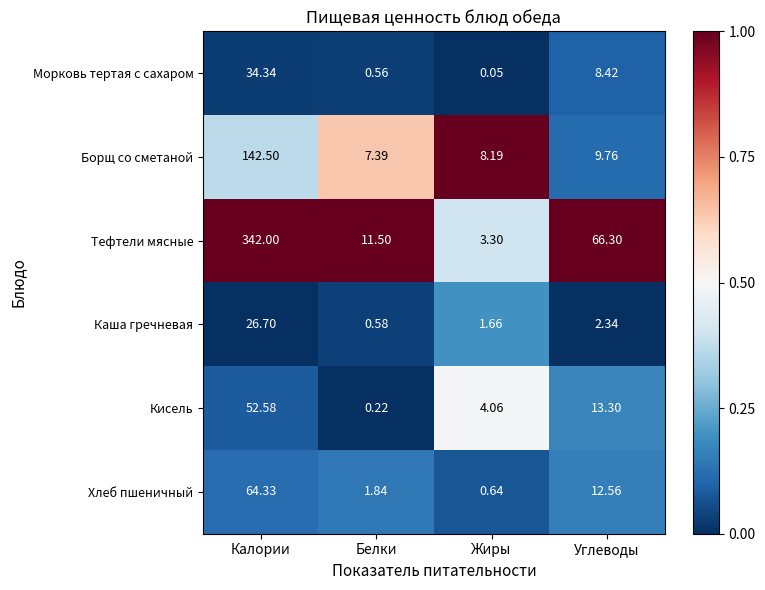

Which label corresponds to the smallest value in the chart?

Жиры